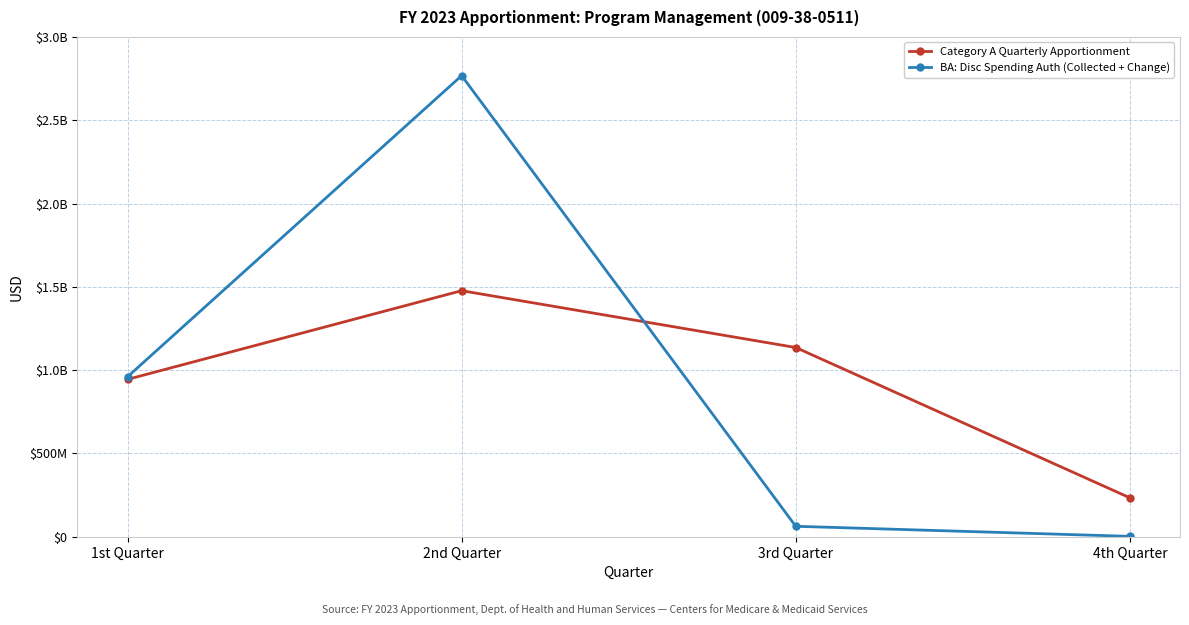

After their last crossing, which series has the higher values: BA: Disc Spending Auth (Collected + Change) or Category A Quarterly Apportionment?

Category A Quarterly Apportionment